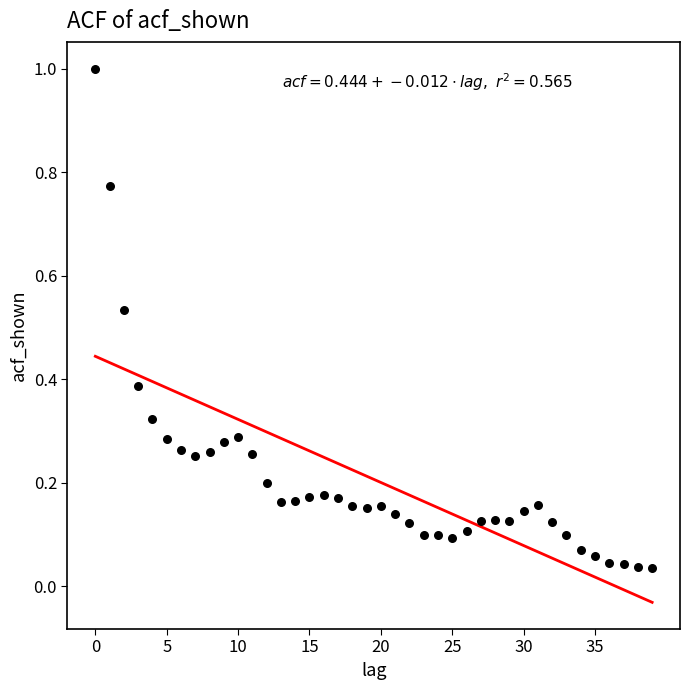

What is the range of Y values (max minus min)?

1.0